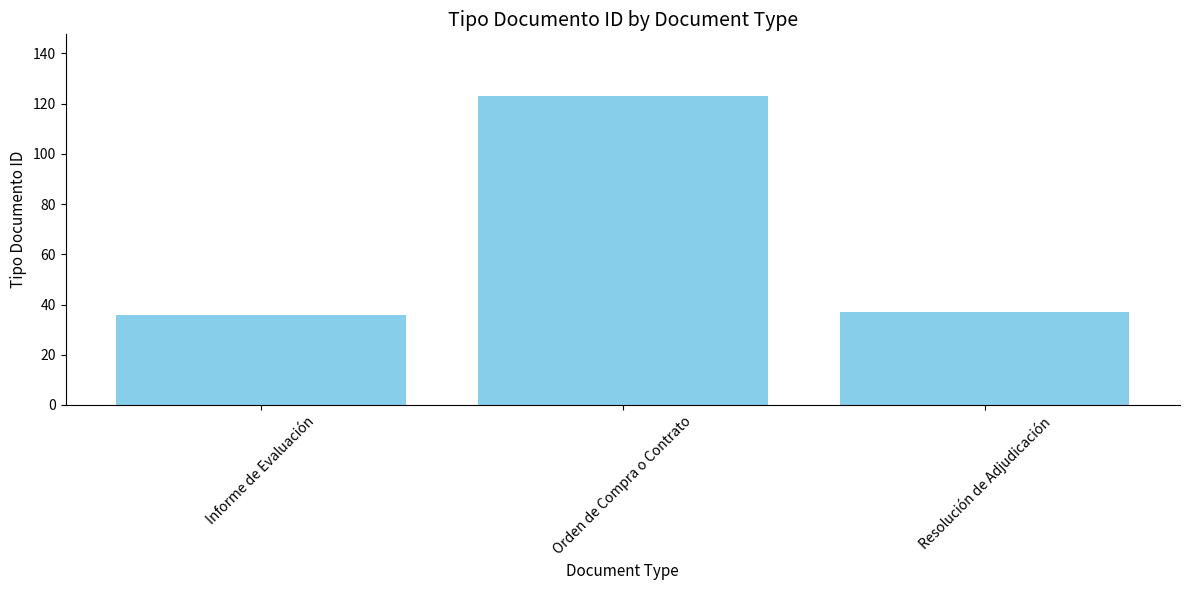

How many bars are there in total?

3